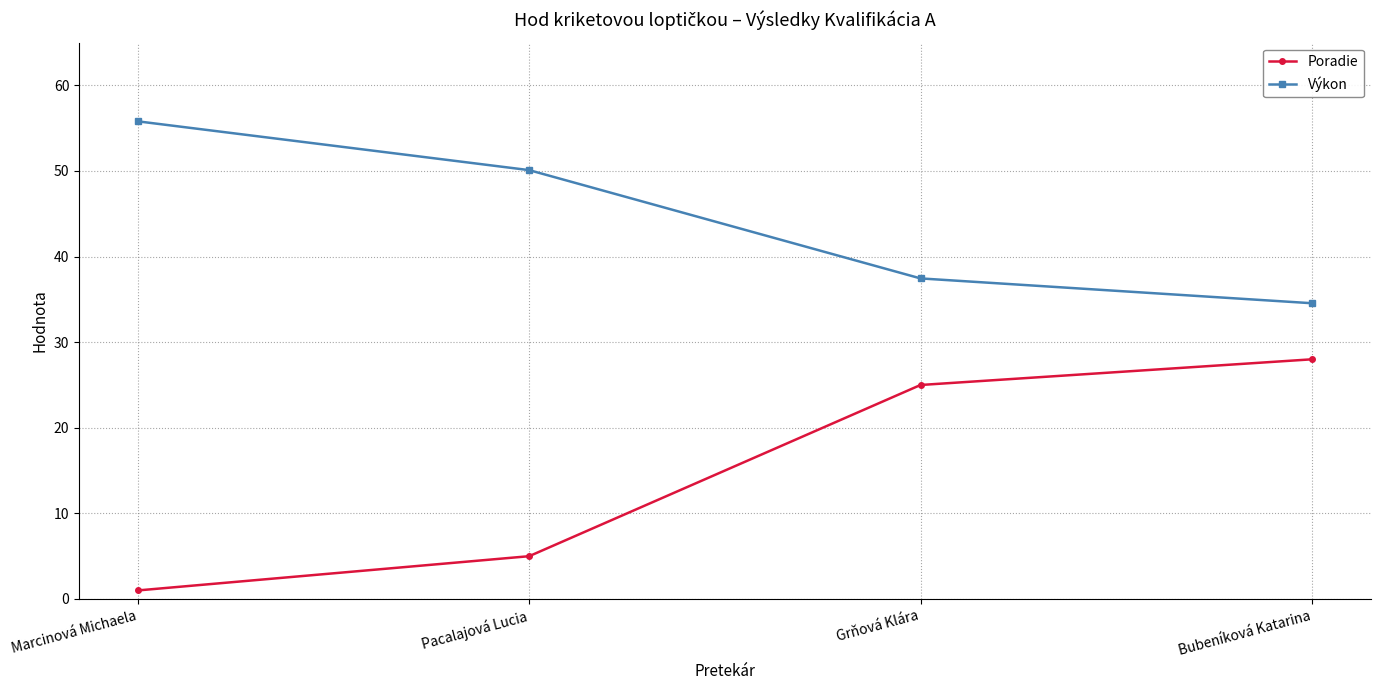

What is the label of the 4th point from the right?

Marcinová Michaela